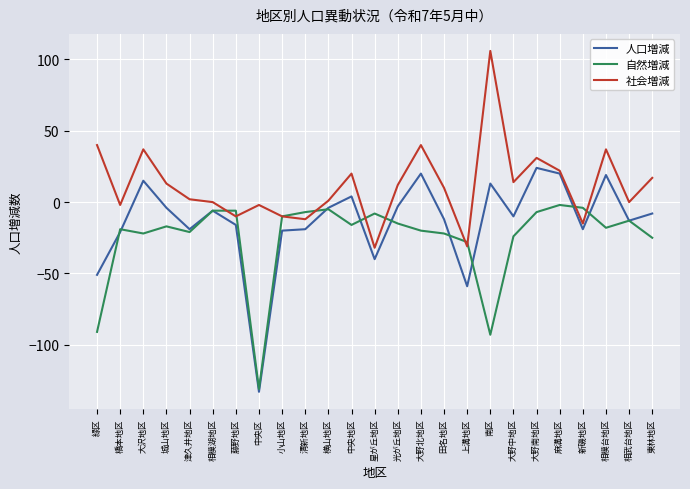

What is the difference between the highest and lowest values at 緑区?

131